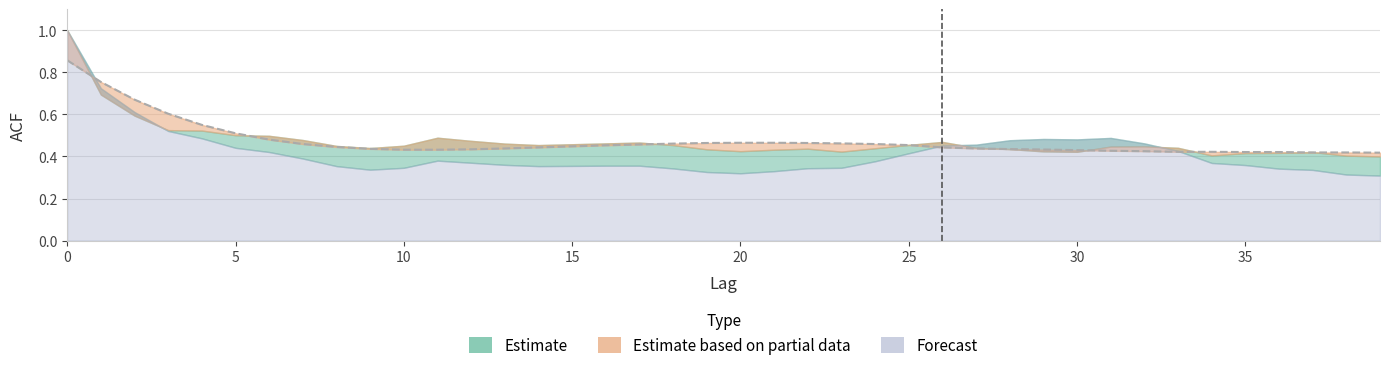

Reading left to right, list all the values displayed in this chart.

acf_li: 0=1.0	1=0.7	2=0.6	3=0.5	4=0.5	5=0.4	6=0.4	7=0.4	8=0.4	9=0.3	10=0.3	11=0.4	12=0.4	13=0.4	14=0.4	15=0.4	16=0.4	17=0.4	18=0.3	19=0.3	20=0.3	21=0.3	22=0.3	23=0.3	24=0.4	25=0.4	26=0.5	27=0.5	28=0.5	29=0.5	30=0.5	31=0.5	32=0.5	33=0.4	34=0.4	35=0.4	36=0.3	37=0.3	38=0.3	39=0.3
acf_shown: 0=1.0	1=0.7	2=0.6	3=0.5	4=0.5	5=0.5	6=0.5	7=0.5	8=0.5	9=0.4	10=0.5	11=0.5	12=0.5	13=0.5	14=0.5	15=0.5	16=0.5	17=0.5	18=0.5	19=0.4	20=0.4	21=0.4	22=0.4	23=0.4	24=0.4	25=0.5	26=0.5	27=0.4	28=0.4	29=0.4	30=0.4	31=0.4	32=0.4	33=0.4	34=0.4	35=0.4	36=0.4	37=0.4	38=0.4	39=0.4
acf_shown_smooth: 0=0.9	1=0.8	2=0.7	3=0.6	4=0.6	5=0.5	6=0.5	7=0.5	8=0.4	9=0.4	10=0.4	11=0.4	12=0.4	13=0.4	14=0.4	15=0.4	16=0.5	17=0.5	18=0.5	19=0.5	20=0.5	21=0.5	22=0.5	23=0.5	24=0.5	25=0.5	26=0.4	27=0.4	28=0.4	29=0.4	30=0.4	31=0.4	32=0.4	33=0.4	34=0.4	35=0.4	36=0.4	37=0.4	38=0.4	39=0.4